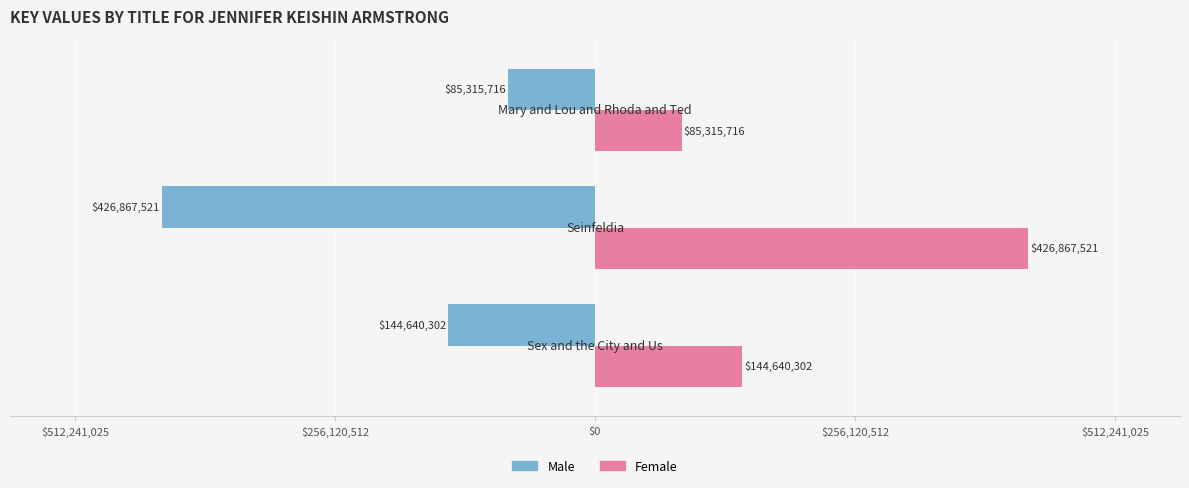

What is the difference between the second highest and minimum values in the Male series?

282227219